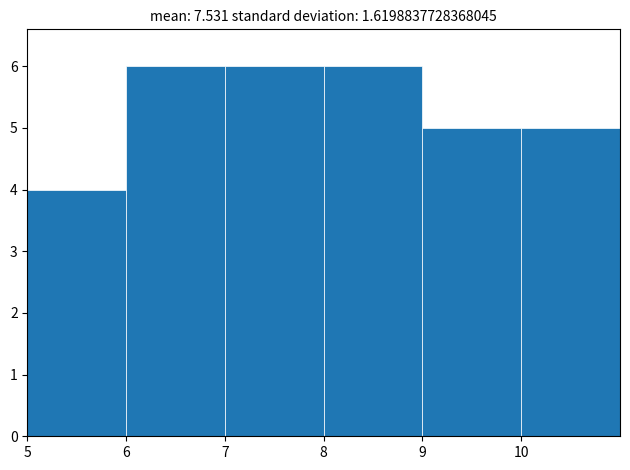

Reading left to right, transcribe this chart: for each bar, give the range it covers on the x-axis and its height. The values are not printed on the chart, so give them approximately, as read against the axis.

5 to 6: 4
6 to 7: 6
7 to 8: 6
8 to 9: 6
9 to 10: 5
10 to 11: 5